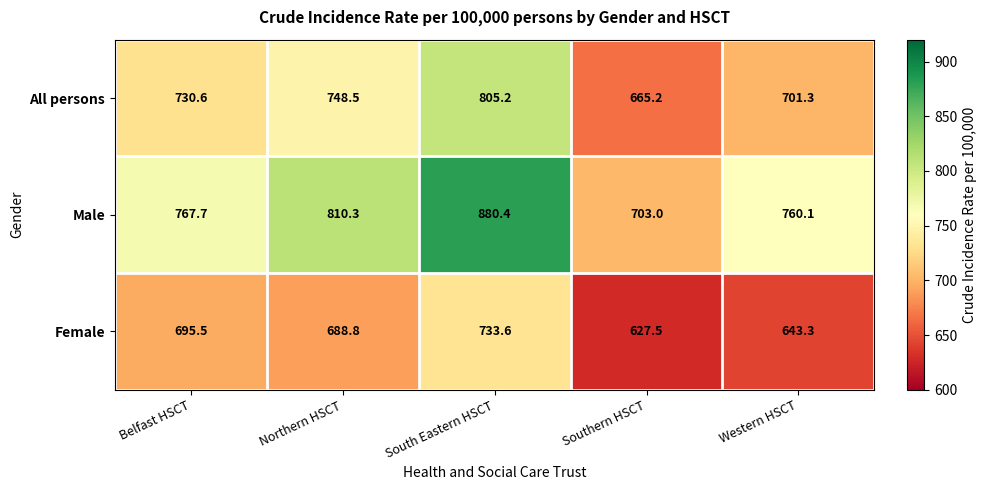

What is the total value across all series at South Eastern HSCT?

2419.2